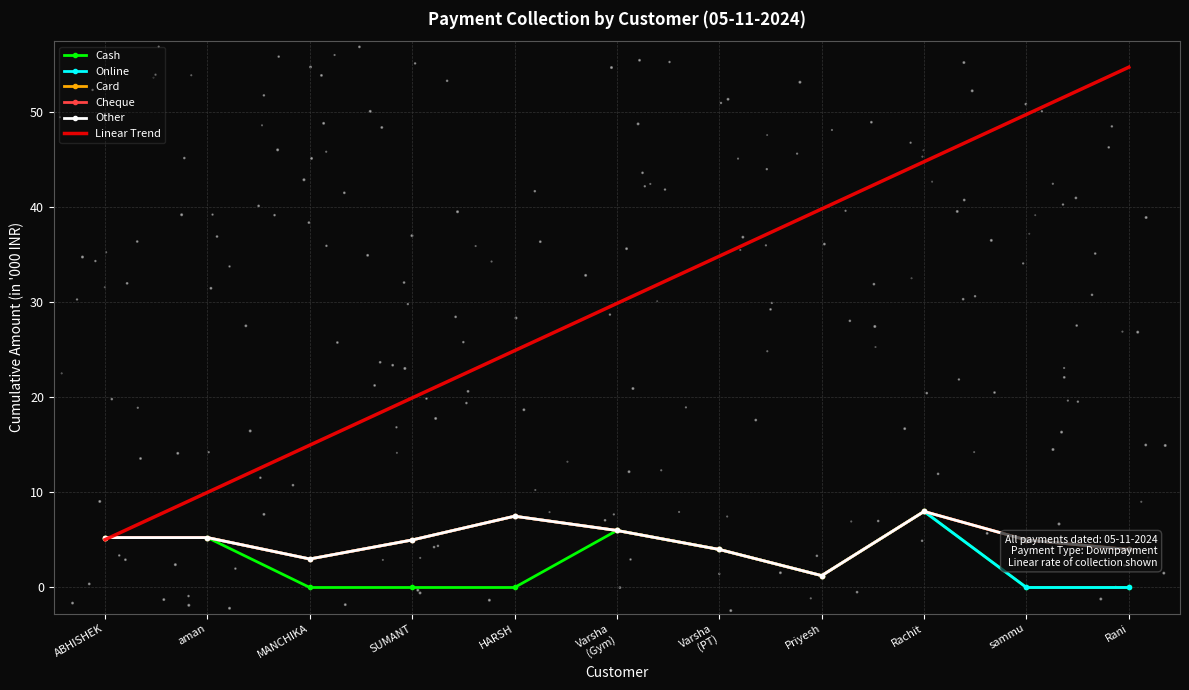

Which series has the largest total across all categories?

Linear Trend